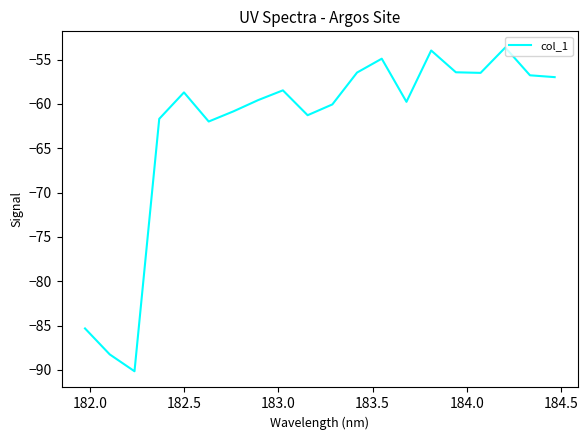

What is the smallest value displayed?

-90.1